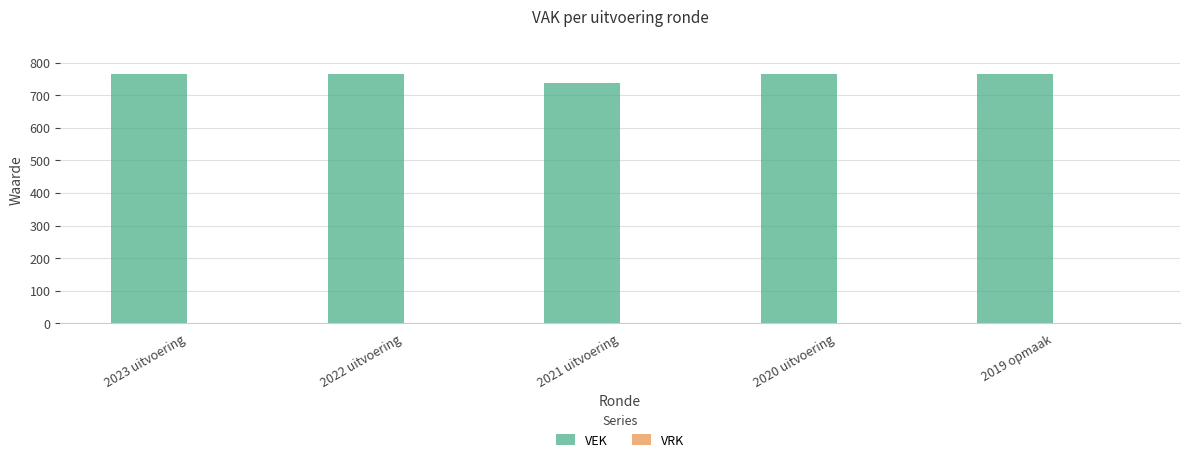

How many bars are there in total?

5